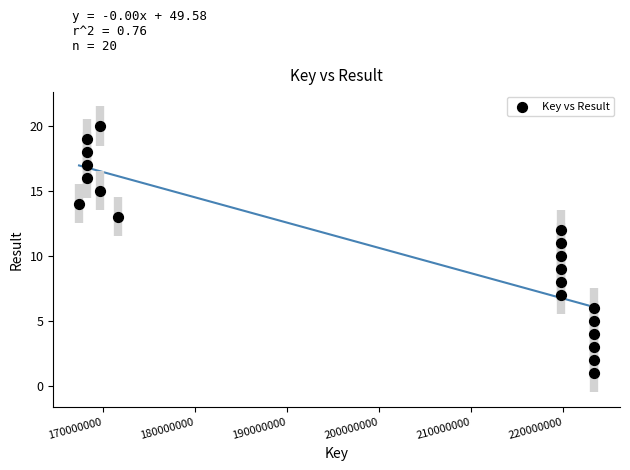

What is the range of X values (max minus min)?

55916457